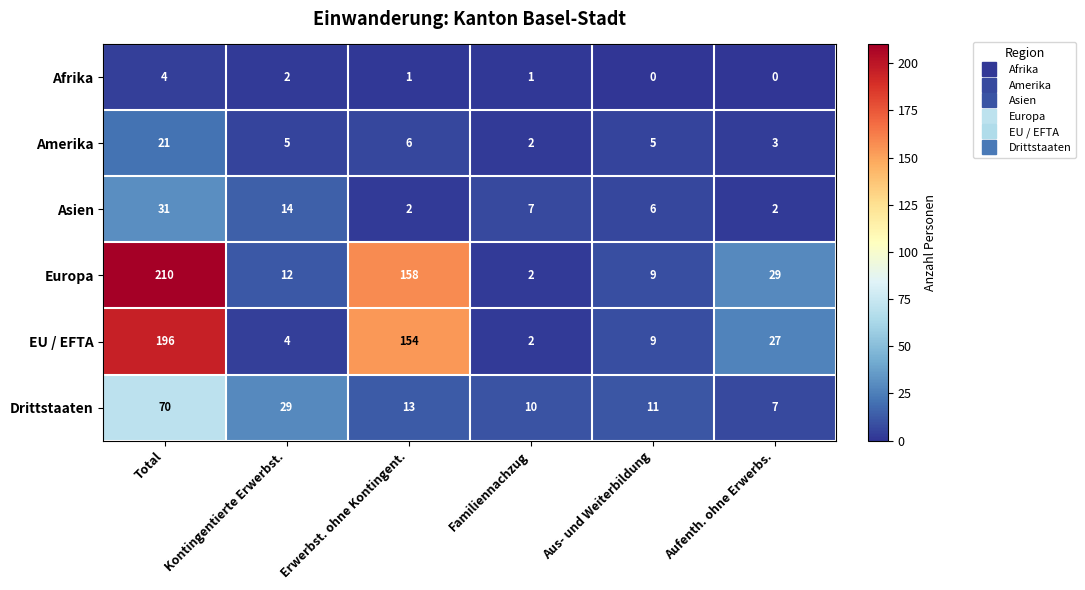

What is the difference between the Asien values at Aus- und Weiterbildung and Erwerbst. ohne Kontingent.?

4